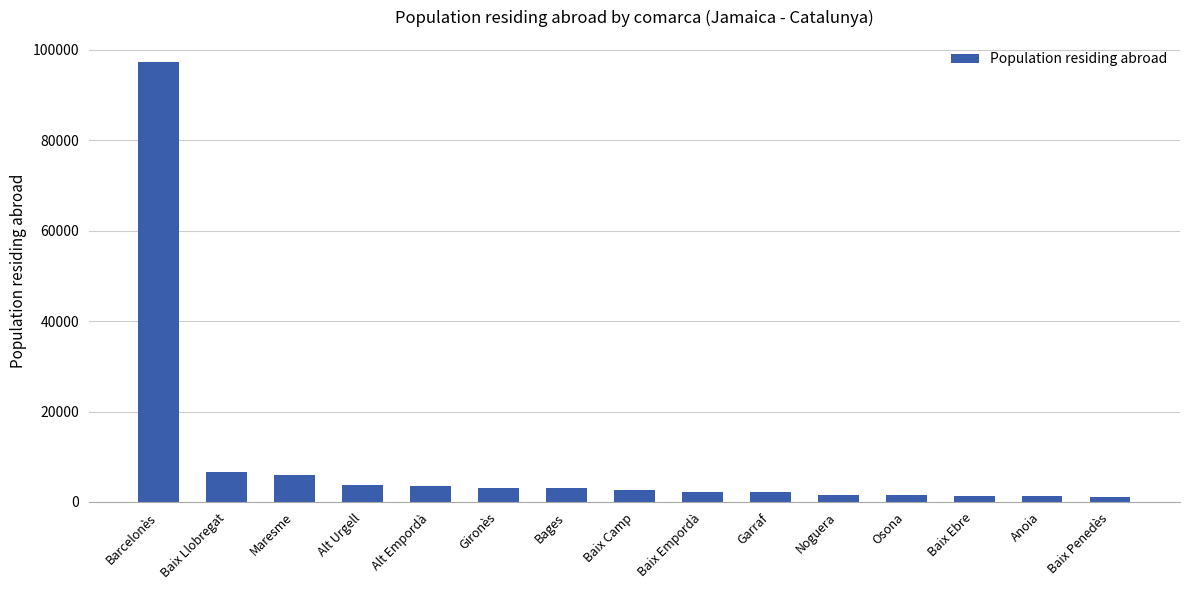

What is the difference between the maximum and minimum values?

96172